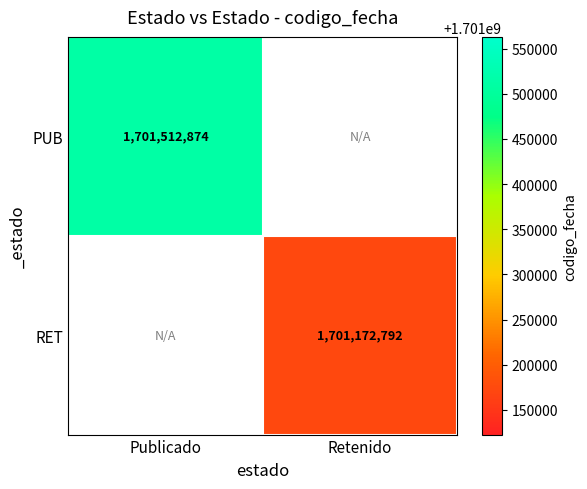

At how many categories does at least one series exceed 1701438509?

1